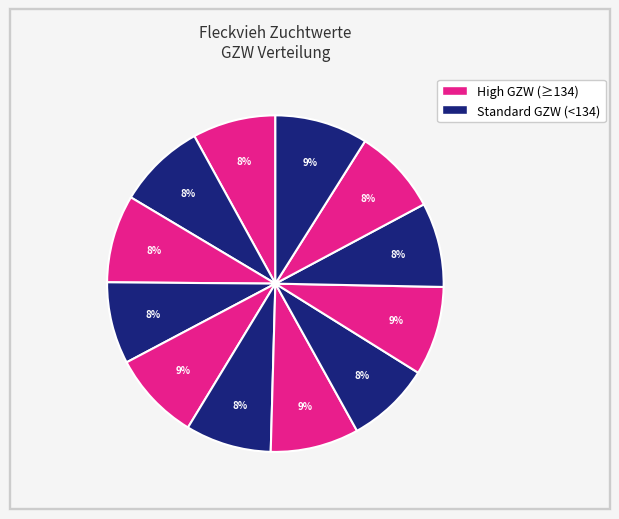

How many slices are in this pie chart?

12